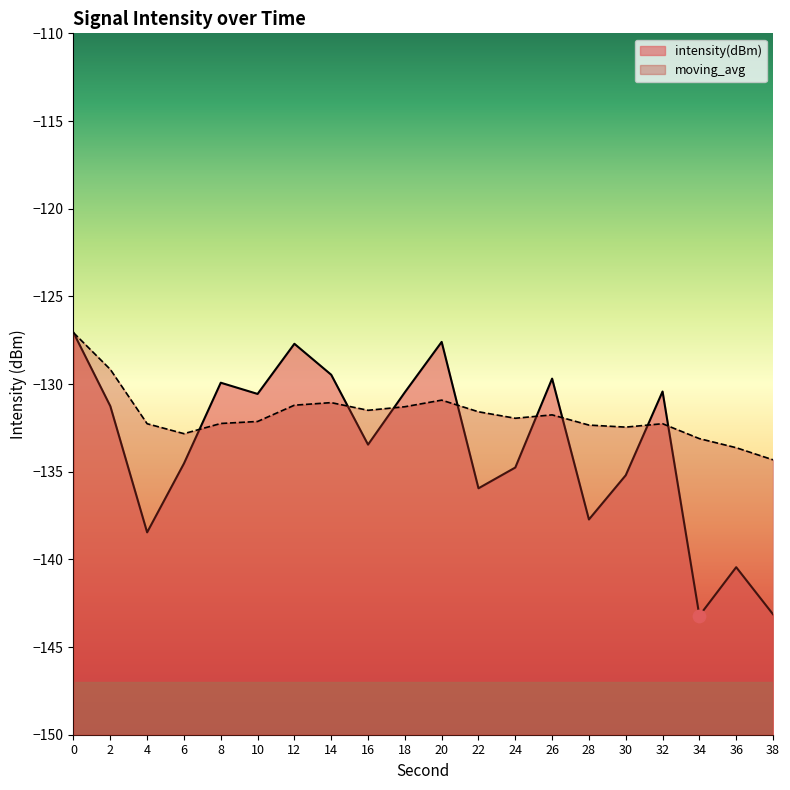

Which series has the largest total across all categories?

moving_avg